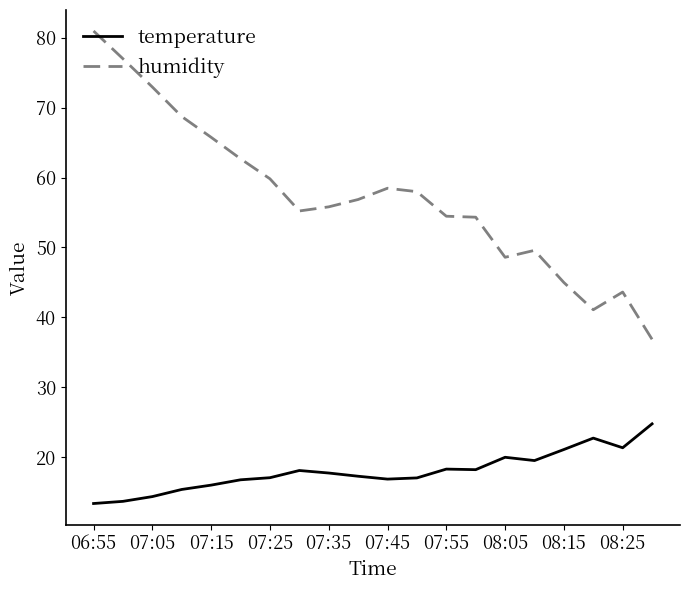

What is the difference between the maximum and minimum values in the temperature series?

11.4